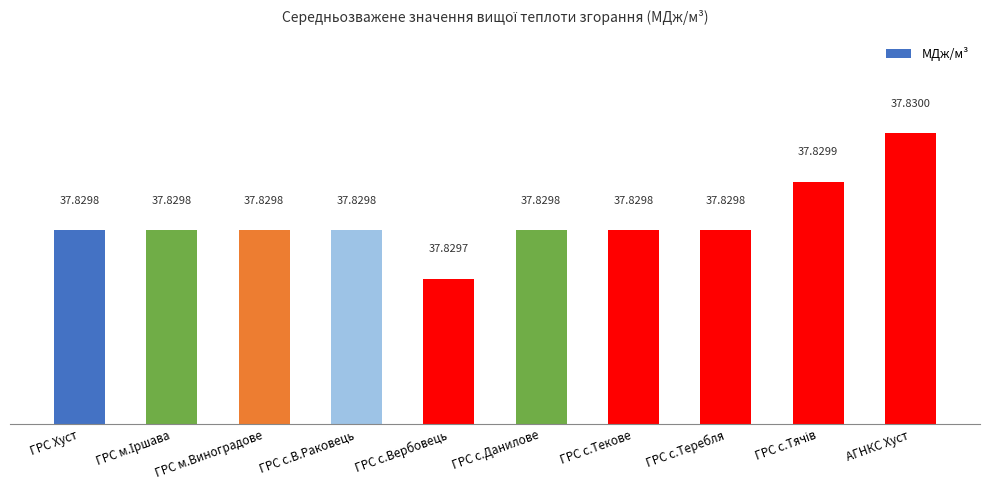

Does the chart contain any negative values?

No